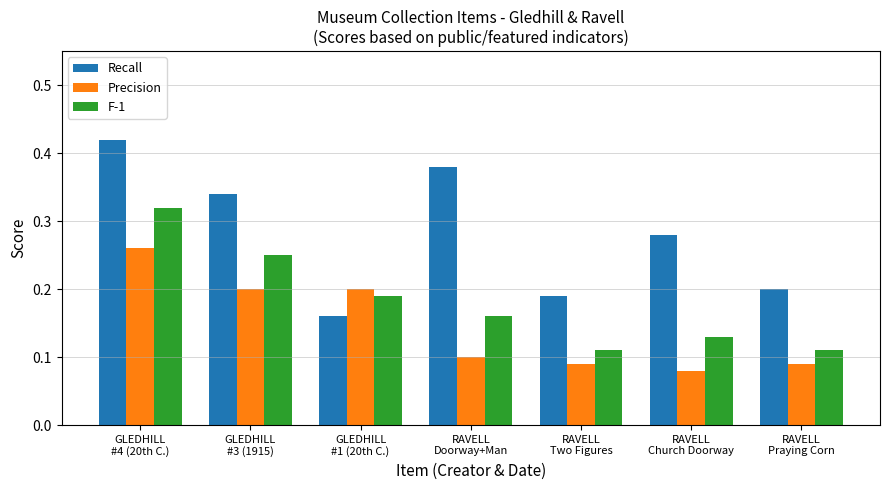

Rank the series by their maximum value, from lowest to highest.

Precision, F-1, Recall